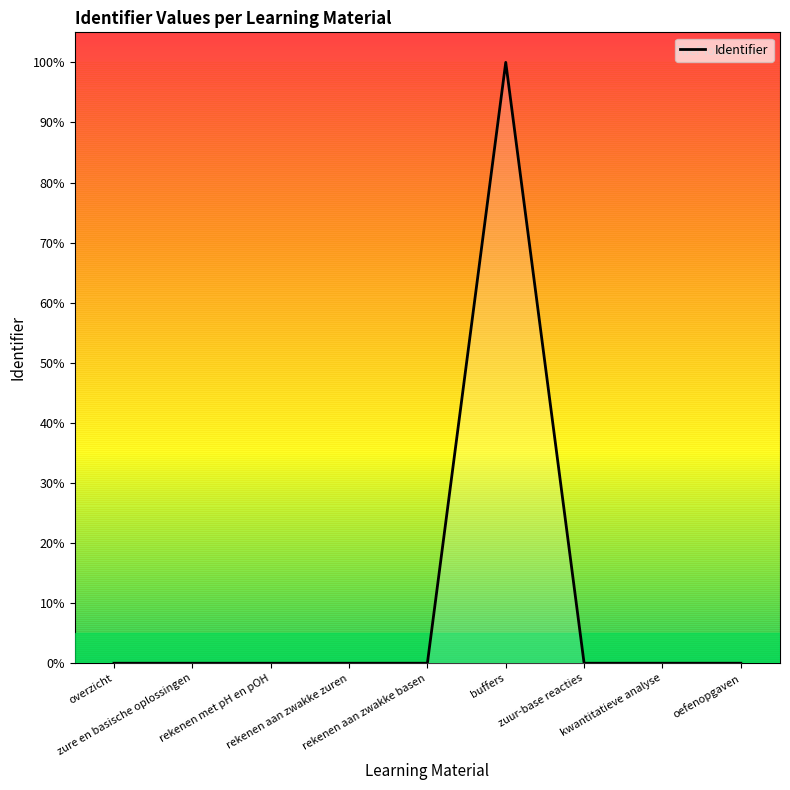

What is the greatest value displayed?

100.0